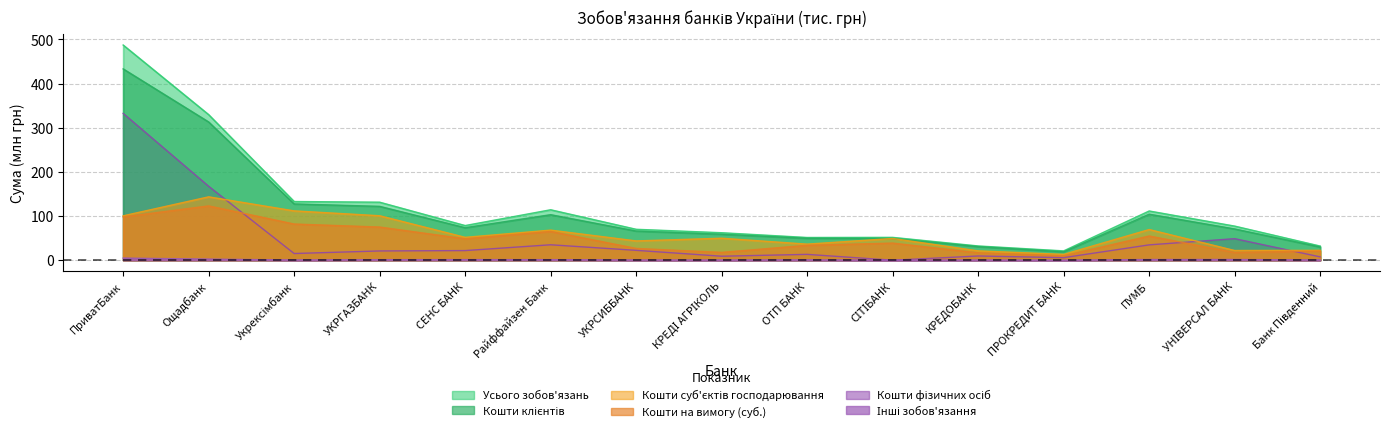

True or false: Усього зобов'язань and Інші зобов'язання cross at least once.

False